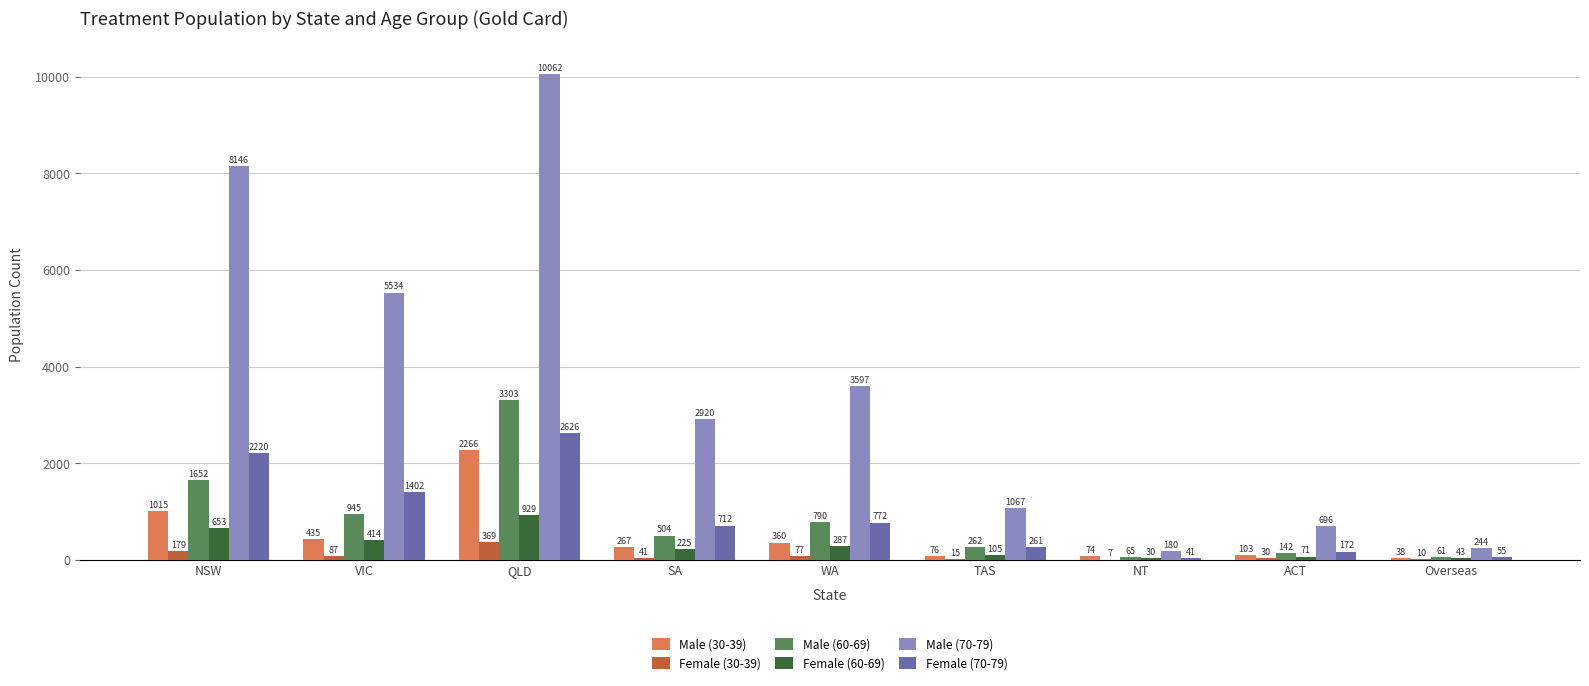

Between NSW and ACT, which series saw the biggest shift?

Male (70-79)